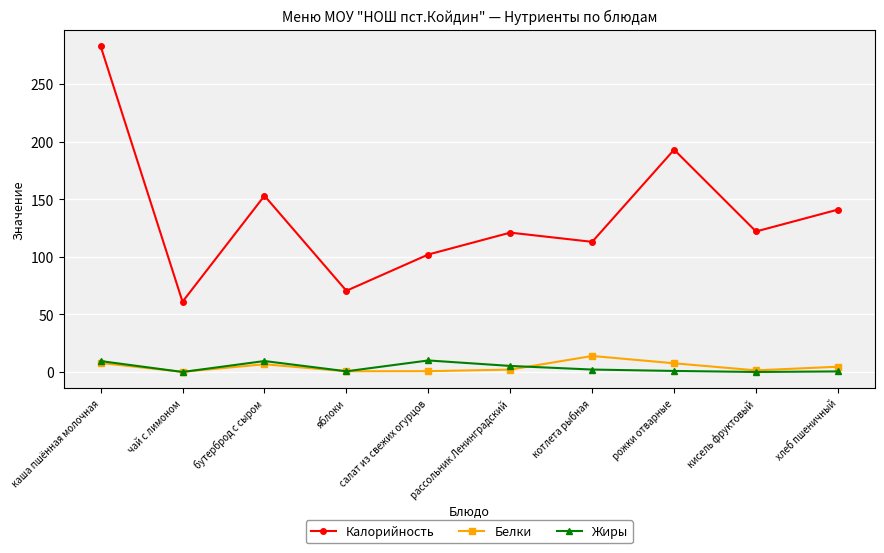

Does the chart display data point markers on the line(s)?

Yes